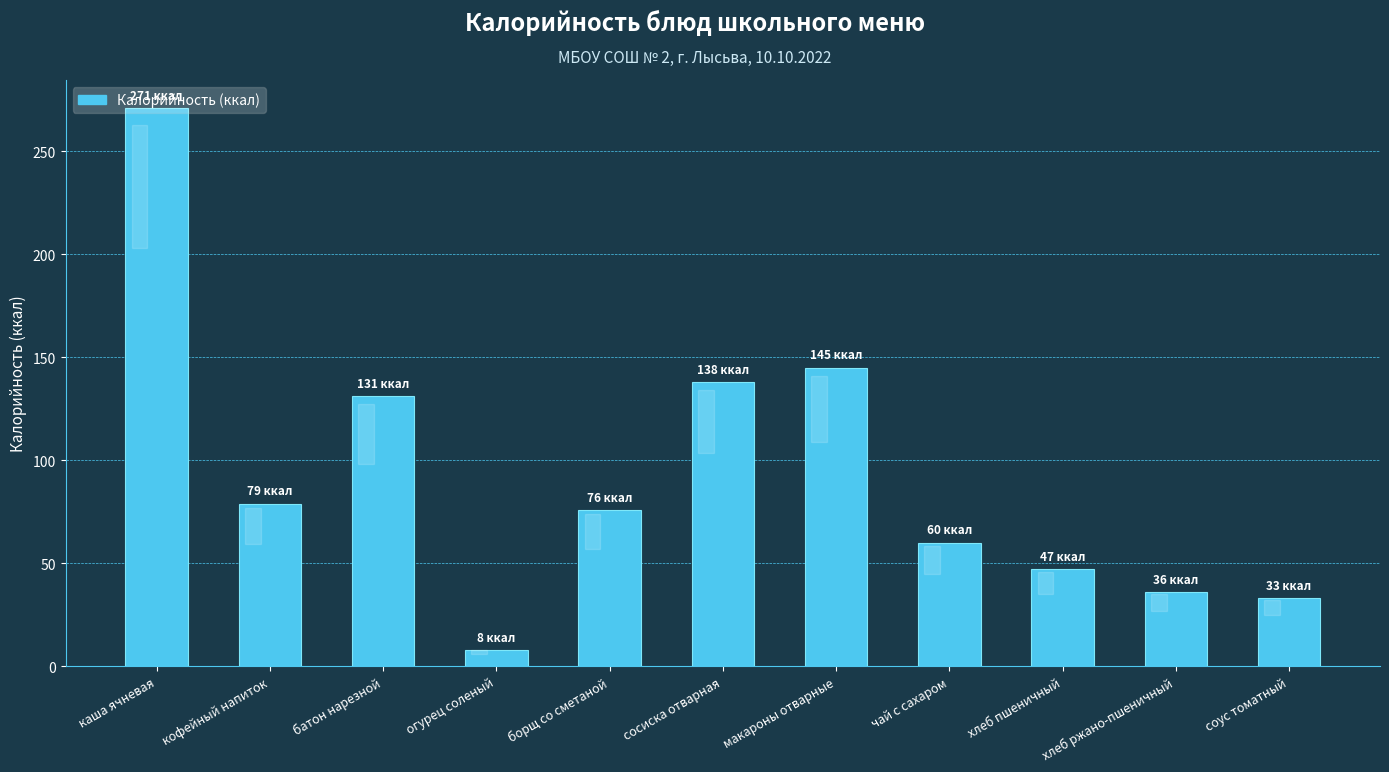

Which has a higher value, сосиска отварная or огурец соленый?

сосиска отварная